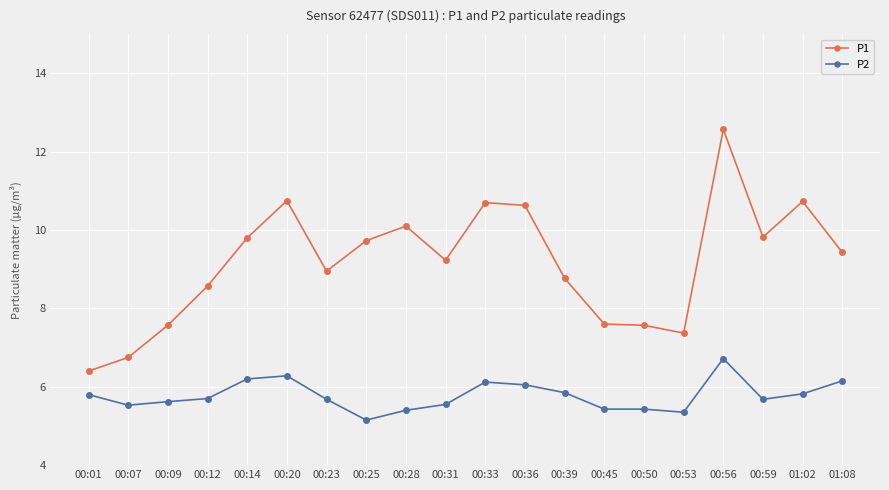

What is the lowest value of the P2 series?

5.2